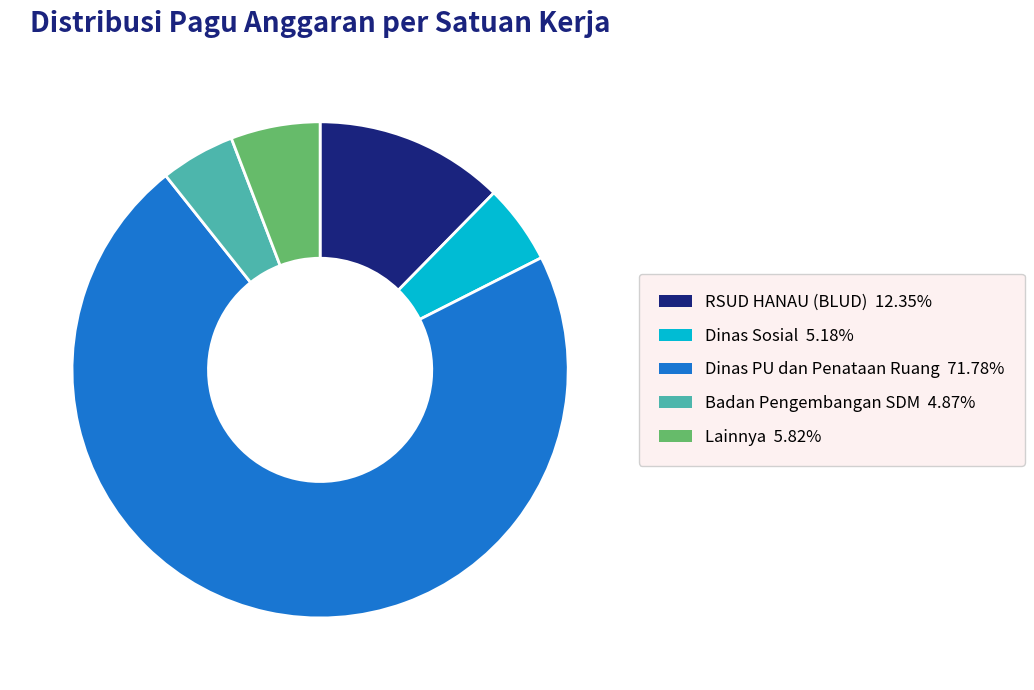

Is there a majority slice in this chart?

Yes